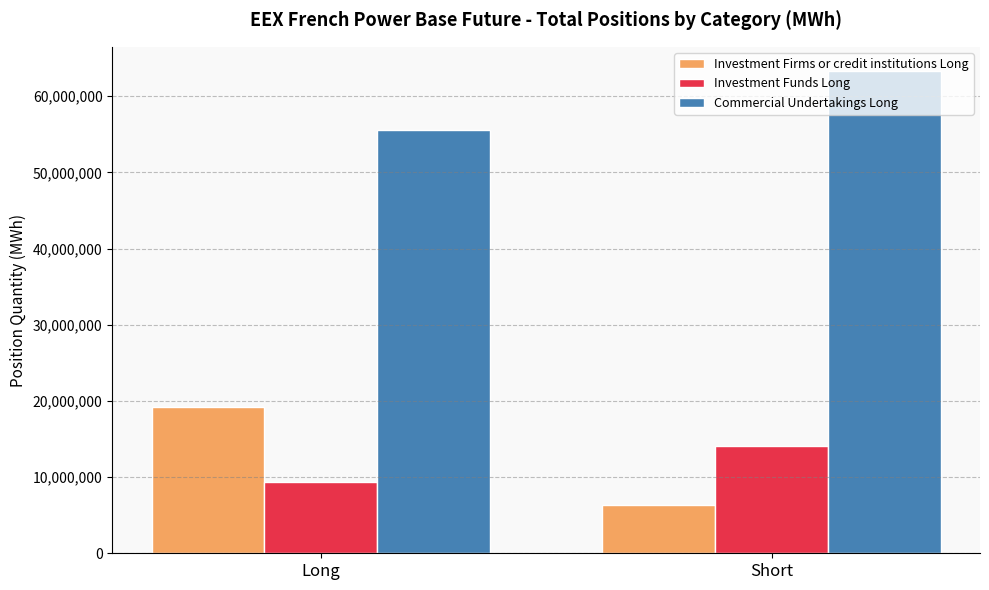

How many values in the Commercial Undertakings Long series are below 63324217?

1